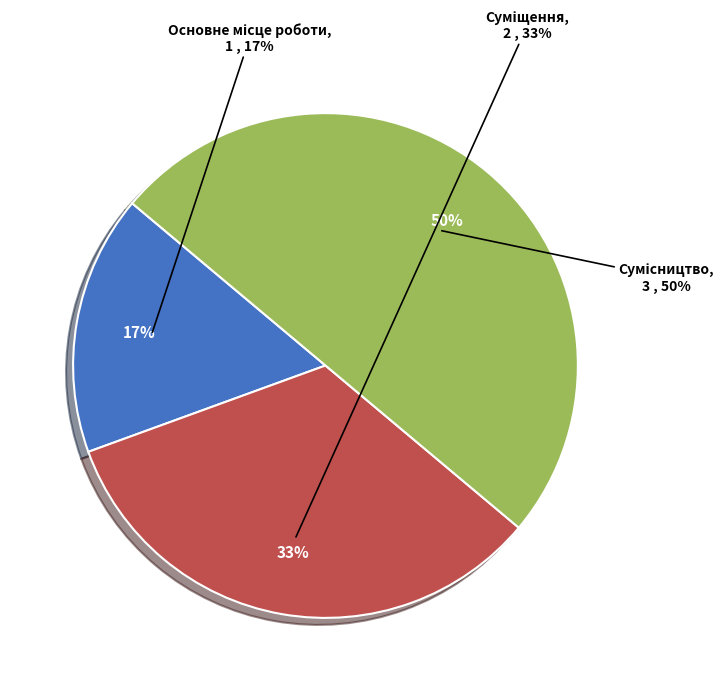

Is it true that Основне місце роботи is 2% of the pie?

False